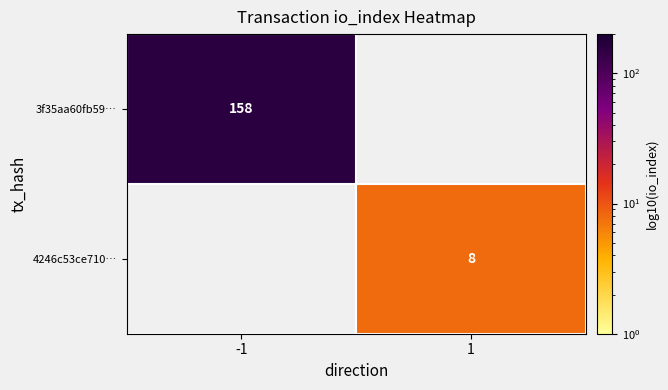

Is it true that 3f35aa60fb59… equals 158 at -1?

True